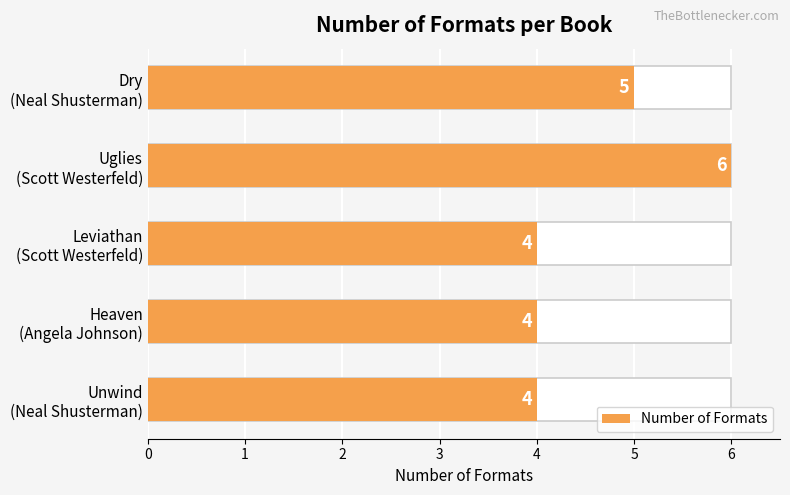

How many bars are there in total?

5